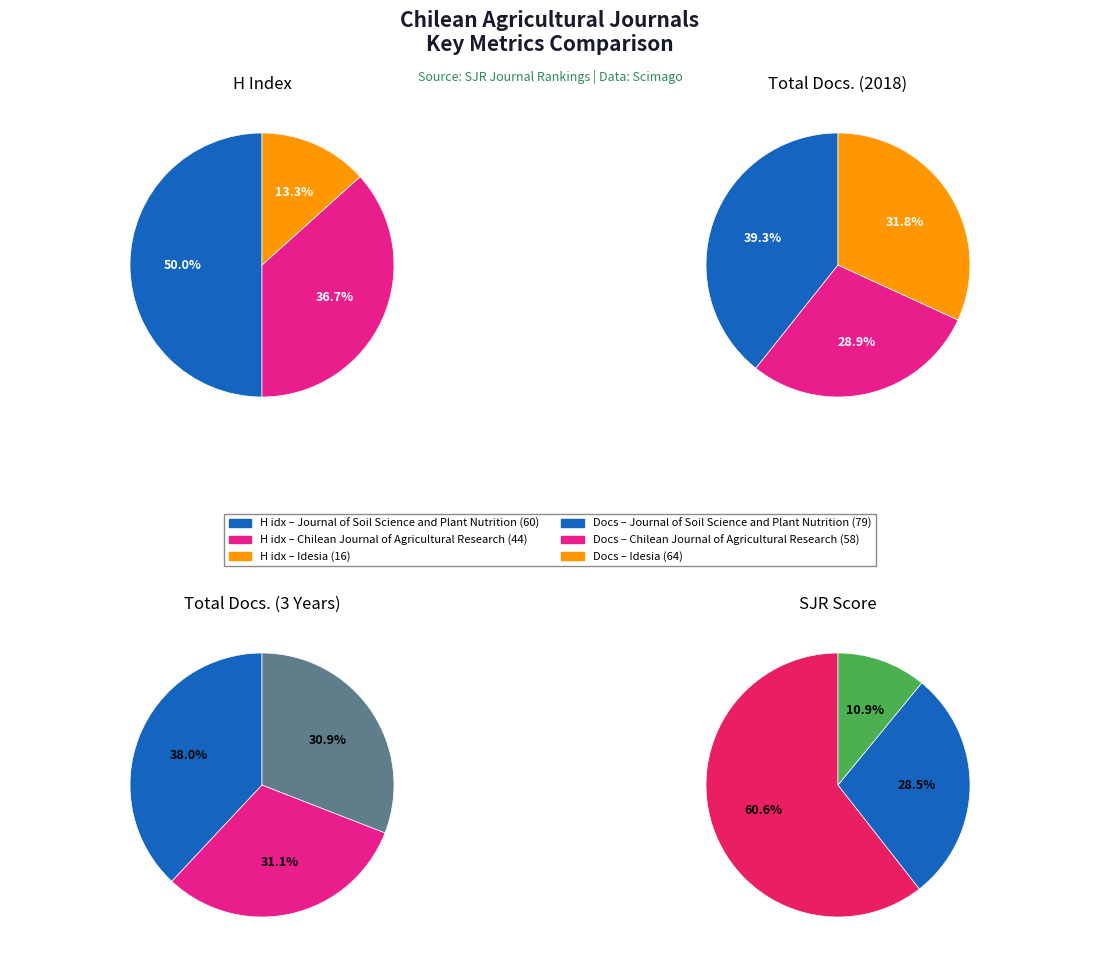

To the nearest percent, what is the difference between the largest and smallest slice percentages?

7%